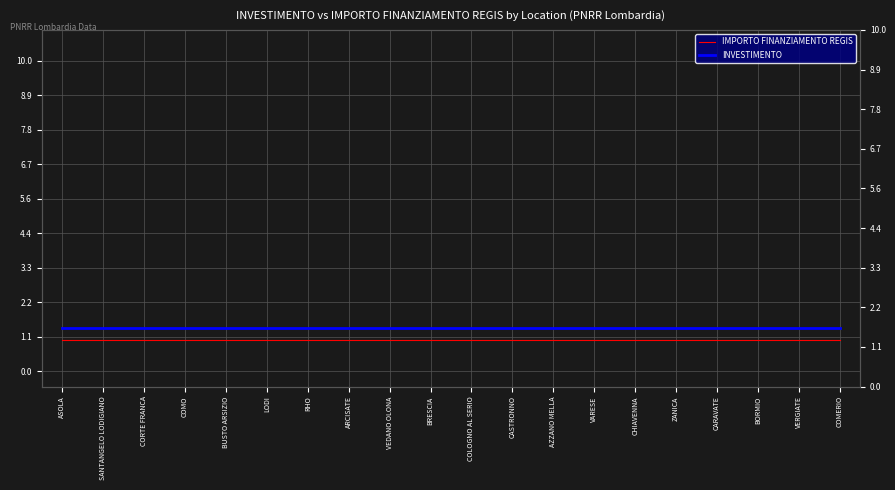

What is the maximum value for IMPORTO FINANZIAMENTO REGIS?

1.0